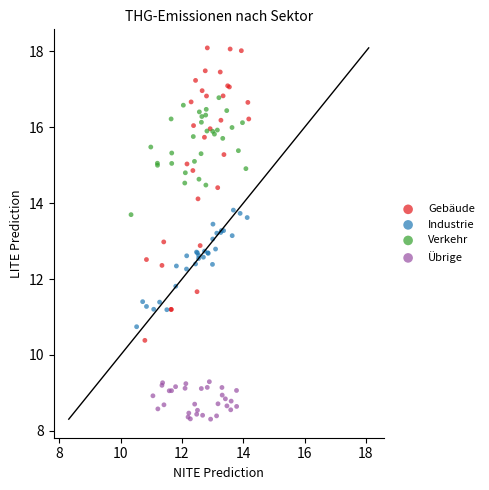

What are all the series names shown in the legend?

Gebäude, Industrie, Verkehr, Übrige